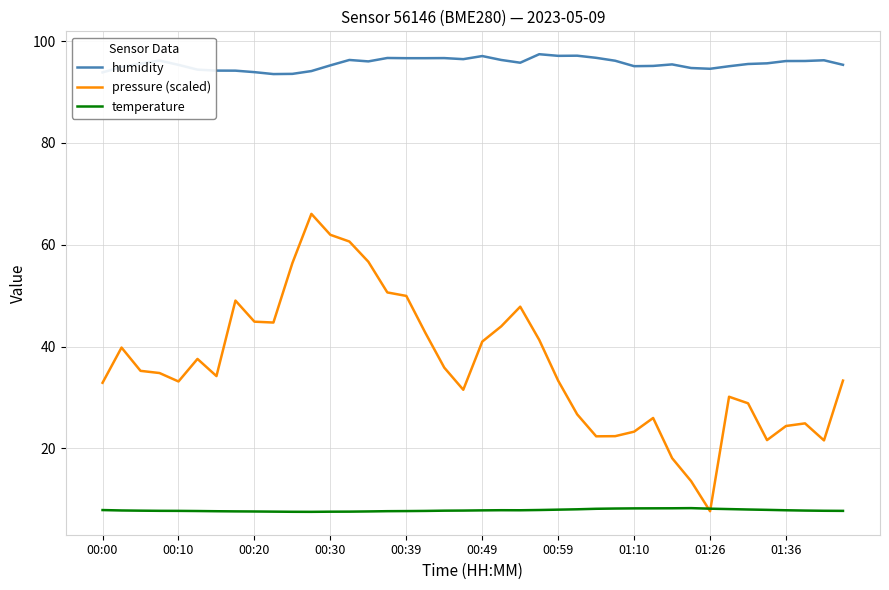

What is the greatest value displayed?

97.4